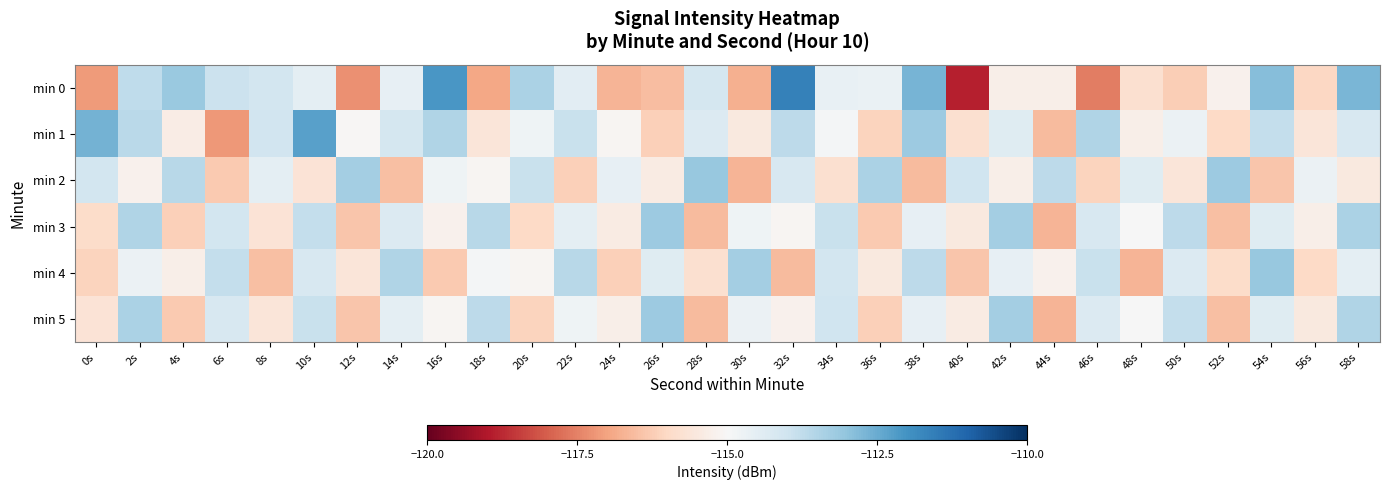

Reading right to left, list all the values displayed in this chart.

min 0: 58s=-112.7	56s=-116.0	54s=-112.9	52s=-115.2	50s=-116.2	48s=-115.8	46s=-117.6	44s=-115.3	42s=-115.3	40s=-118.9	38s=-112.7	36s=-114.7	34s=-114.6	32s=-111.6	30s=-116.8	28s=-114.1	26s=-116.5	24s=-116.7	22s=-114.5	20s=-113.4	18s=-117.0	16s=-112.1	14s=-114.6	12s=-117.3	10s=-114.5	8s=-114.1	6s=-113.9	4s=-113.1	2s=-113.7	0s=-117.1
min 1: 58s=-114.2	56s=-115.6	54s=-113.8	52s=-116.0	50s=-114.7	48s=-115.3	46s=-113.5	44s=-116.6	42s=-114.4	40s=-115.8	38s=-113.2	36s=-116.1	34s=-114.9	32s=-113.7	30s=-115.5	28s=-114.3	26s=-116.2	24s=-115.1	22s=-113.9	20s=-114.8	18s=-115.6	16s=-113.5	14s=-114.1	12s=-115.1	10s=-112.3	8s=-114.1	6s=-117.2	4s=-115.4	2s=-113.6	0s=-112.6
min 2: 58s=-115.5	56s=-114.7	54s=-116.4	52s=-113.2	50s=-115.6	48s=-114.4	46s=-116.1	44s=-113.7	42s=-115.3	40s=-114.0	38s=-116.6	36s=-113.4	34s=-115.8	32s=-114.2	30s=-116.7	28s=-113.1	26s=-115.4	24s=-114.6	22s=-116.2	20s=-113.9	18s=-115.1	16s=-114.8	14s=-116.5	12s=-113.3	10s=-115.7	8s=-114.5	6s=-116.3	4s=-113.6	2s=-115.2	0s=-114.1
min 3: 58s=-113.4	56s=-115.3	54s=-114.4	52s=-116.5	50s=-113.7	48s=-115.0	46s=-114.2	44s=-116.7	42s=-113.3	40s=-115.5	38s=-114.6	36s=-116.3	34s=-113.9	32s=-115.1	30s=-114.8	28s=-116.6	26s=-113.2	24s=-115.4	22s=-114.5	20s=-116.0	18s=-113.6	16s=-115.2	14s=-114.3	12s=-116.4	10s=-113.8	8s=-115.7	6s=-114.1	4s=-116.2	2s=-113.5	0s=-115.9
min 4: 58s=-114.5	56s=-116.0	54s=-113.1	52s=-115.9	50s=-114.3	48s=-116.7	46s=-113.9	44s=-115.2	42s=-114.6	40s=-116.4	38s=-113.7	36s=-115.5	34s=-114.1	32s=-116.6	30s=-113.3	28s=-115.8	26s=-114.4	24s=-116.2	22s=-113.6	20s=-115.1	18s=-114.9	16s=-116.3	14s=-113.5	12s=-115.6	10s=-114.2	8s=-116.5	6s=-113.8	4s=-115.3	2s=-114.7	0s=-116.1
min 5: 58s=-113.5	56s=-115.5	54s=-114.4	52s=-116.5	50s=-113.8	48s=-115.0	46s=-114.3	44s=-116.7	42s=-113.3	40s=-115.4	38s=-114.6	36s=-116.2	34s=-114.0	32s=-115.2	30s=-114.7	28s=-116.6	26s=-113.2	24s=-115.3	22s=-114.8	20s=-116.1	18s=-113.7	16s=-115.1	14s=-114.5	12s=-116.4	10s=-113.9	8s=-115.6	6s=-114.2	4s=-116.3	2s=-113.4	0s=-115.7